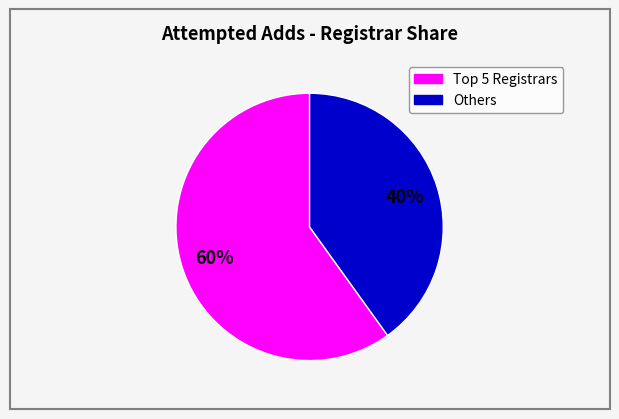

To the nearest percent, what is the average slice percentage?

50%